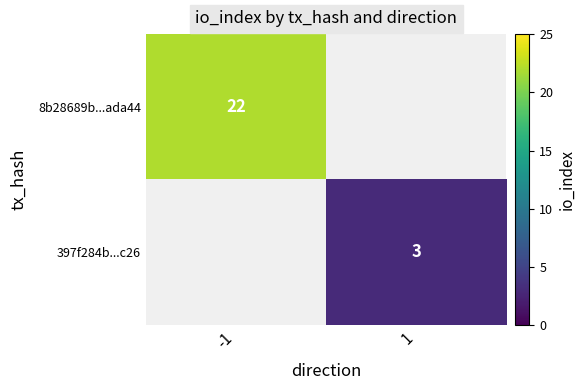

At how many categories does at least one series exceed 10?

1